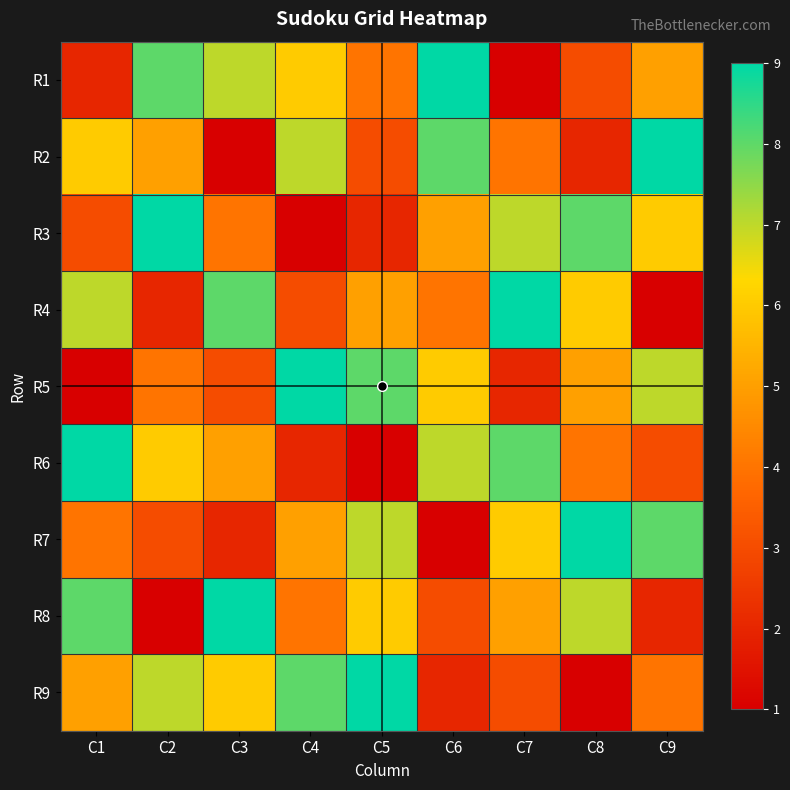

Reading left to right, extract all data points from this chart.

R1: C1=2	C2=8	C3=7	C4=6	C5=4	C6=9	C7=1	C8=3	C9=5
R2: C1=6	C2=5	C3=1	C4=7	C5=3	C6=8	C7=4	C8=2	C9=9
R3: C1=3	C2=9	C3=4	C4=1	C5=2	C6=5	C7=7	C8=8	C9=6
R4: C1=7	C2=2	C3=8	C4=3	C5=5	C6=4	C7=9	C8=6	C9=1
R5: C1=1	C2=4	C3=3	C4=9	C5=8	C6=6	C7=2	C8=5	C9=7
R6: C1=9	C2=6	C3=5	C4=2	C5=1	C6=7	C7=8	C8=4	C9=3
R7: C1=4	C2=3	C3=2	C4=5	C5=7	C6=1	C7=6	C8=9	C9=8
R8: C1=8	C2=1	C3=9	C4=4	C5=6	C6=3	C7=5	C8=7	C9=2
R9: C1=5	C2=7	C3=6	C4=8	C5=9	C6=2	C7=3	C8=1	C9=4